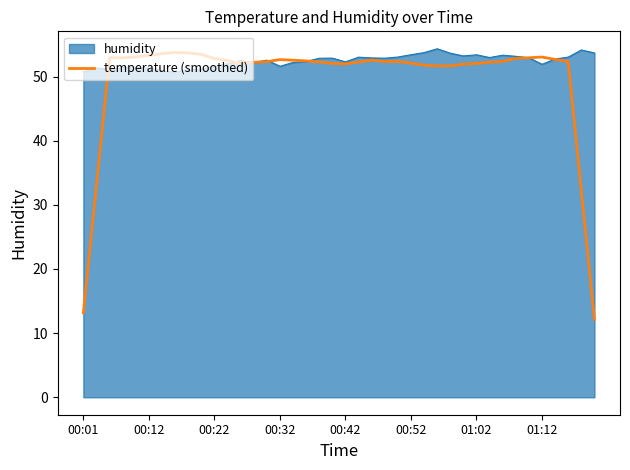

What is the maximum value for humidity?

54.3